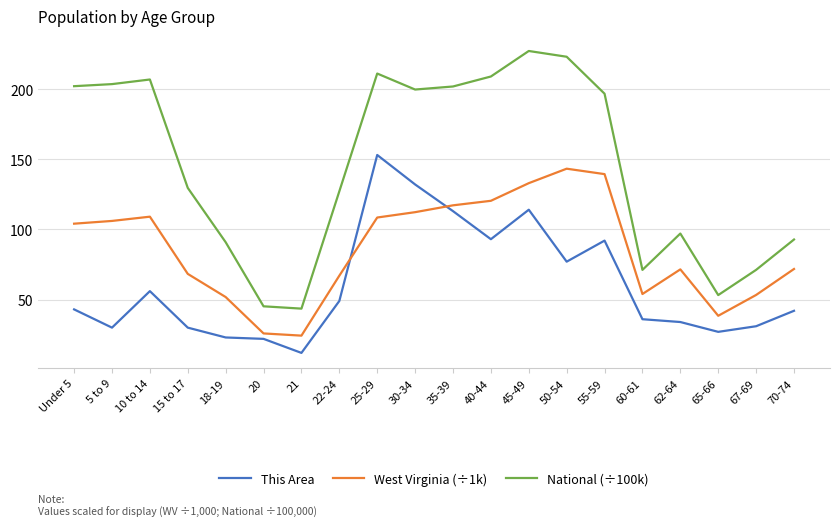

True or false: This Area and National (÷100k) cross at least once.

False